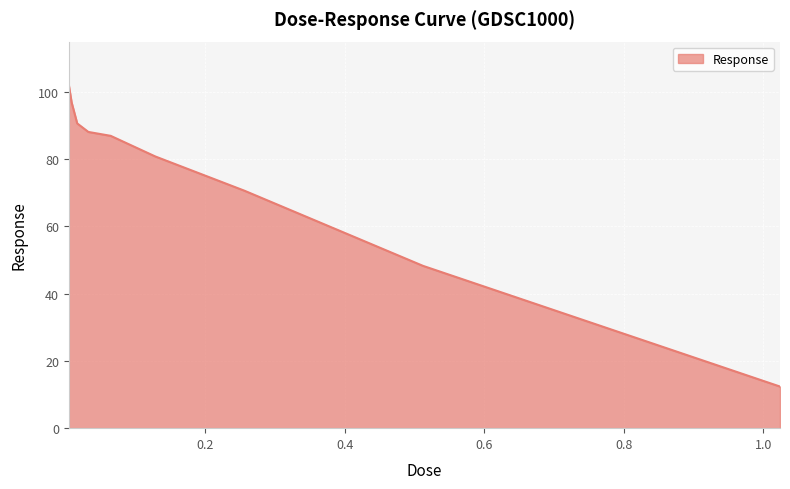

What is the difference between the maximum and minimum values?

89.7